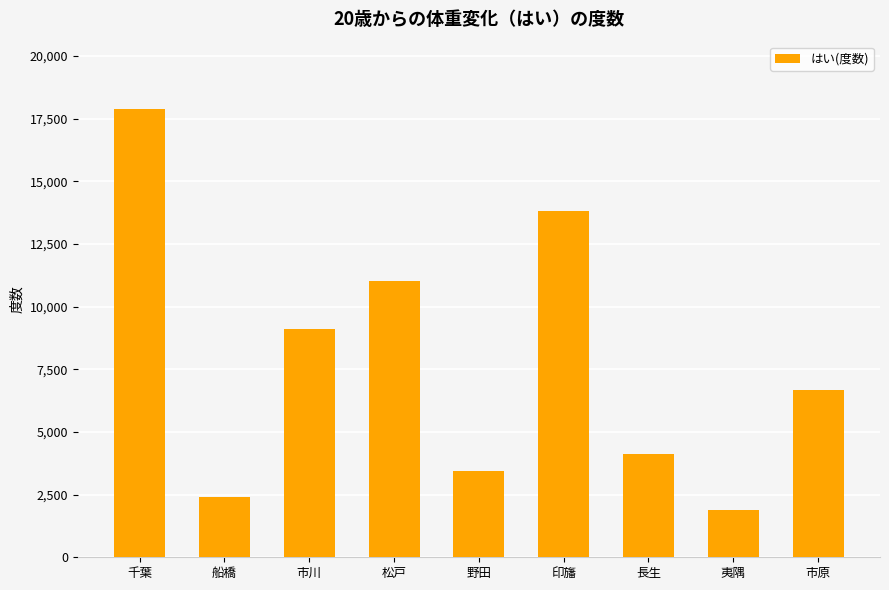

Reading left to right, transcribe all the data shown in this chart.

千葉=17889	船橋=2409	市川=9125	松戸=11031	野田=3441	印旛=13797	長生=4135	夷隅=1885	市原=6682